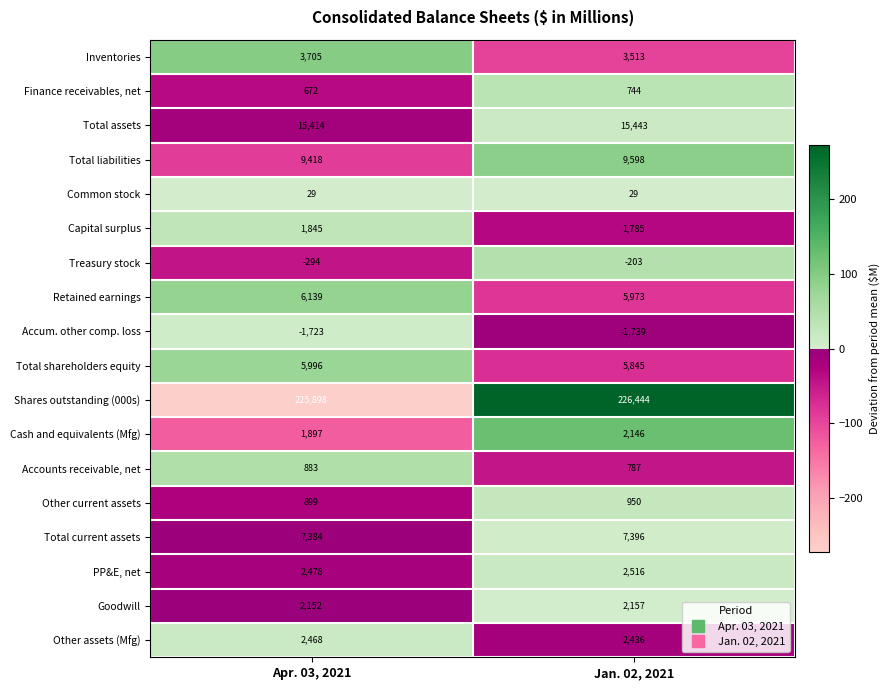

Which series has the widest spread of values?

Shares outstanding (000s)